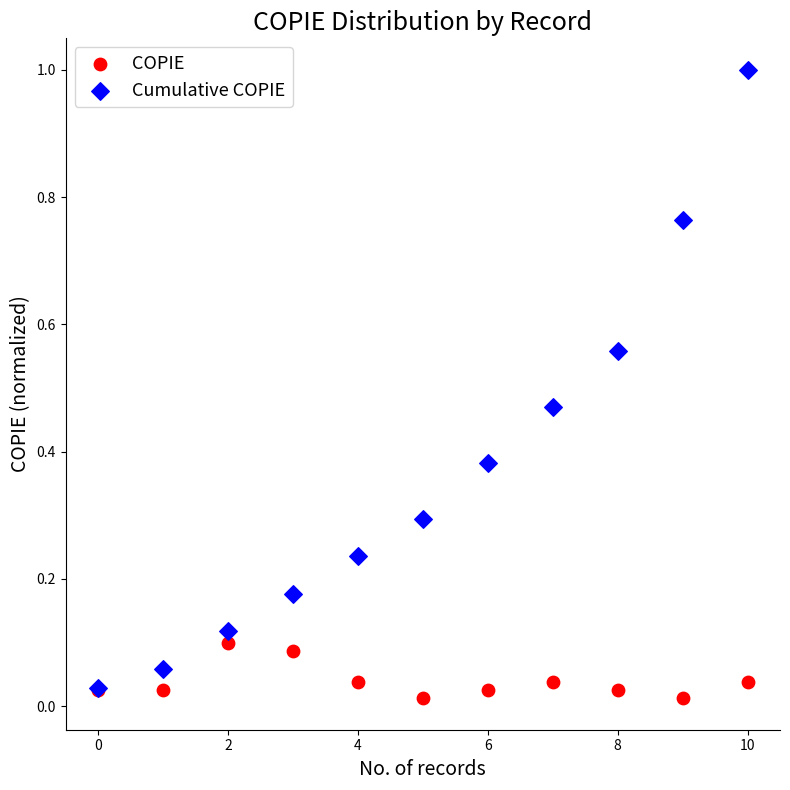

Which series has the largest Y range (max minus min)?

Cumulative COPIE